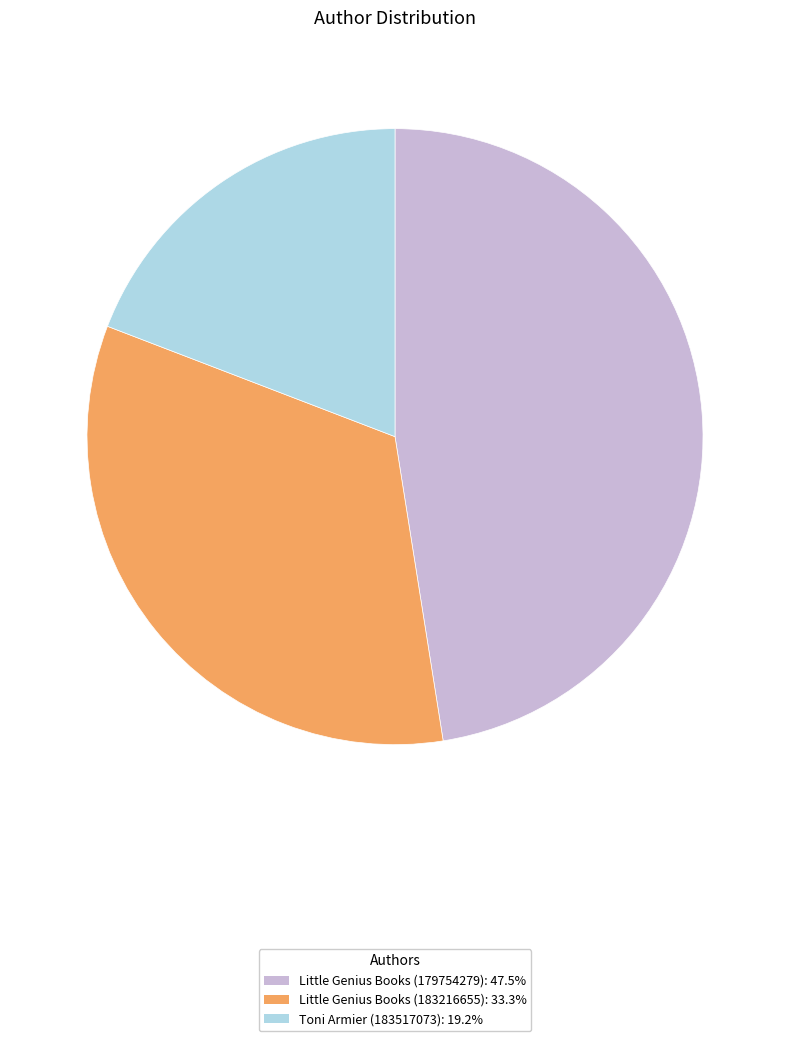

Do Little Genius Books (179754279): 47.5% and Toni Armier (183517073): 19.2% together represent more than half of the pie?

Yes